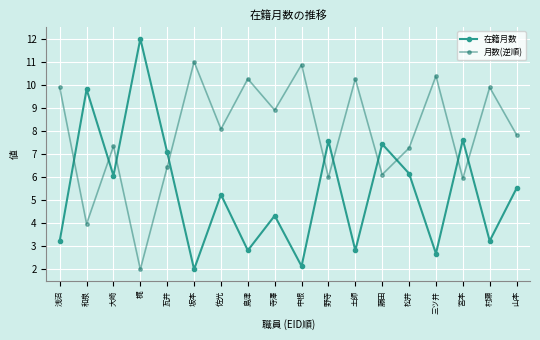

What is the difference between the 在籍月数 values at 寺澤 and 梶?

7.7